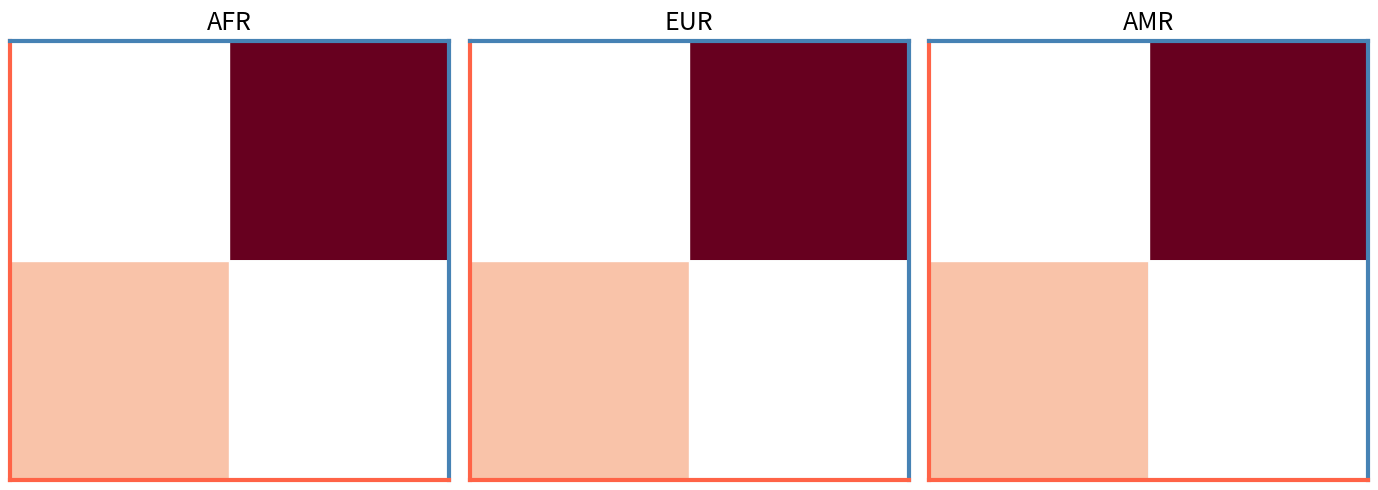

What is the spread (max minus min) of values at 1?

78